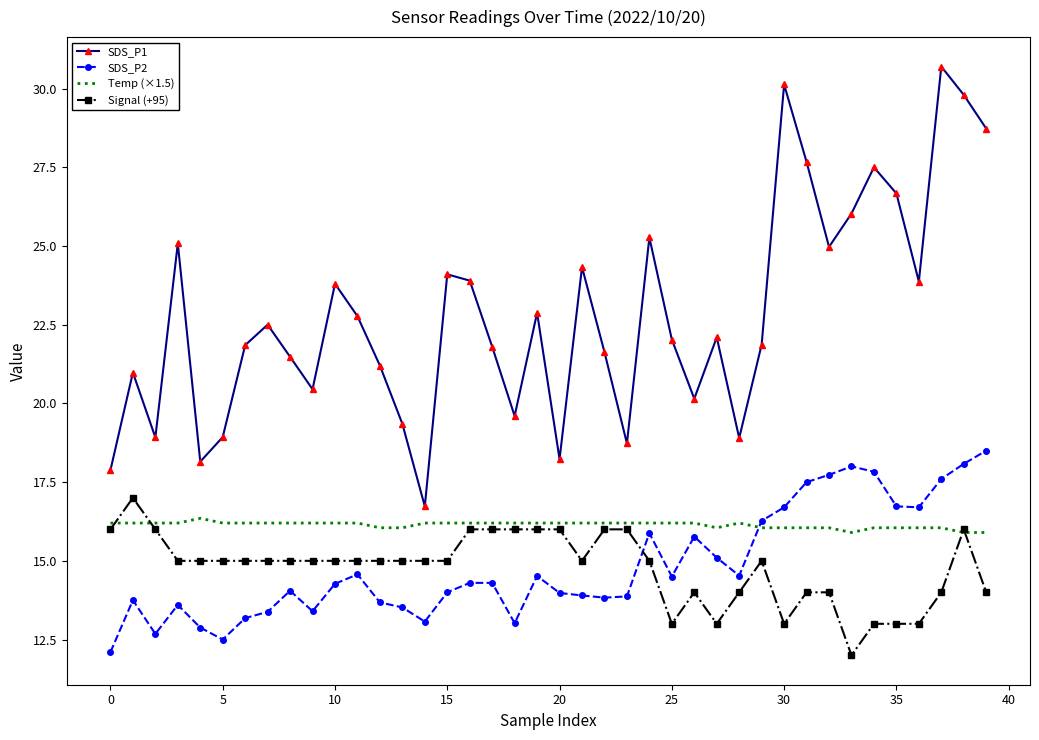

Which series has the largest total across all categories?

SDS_P1